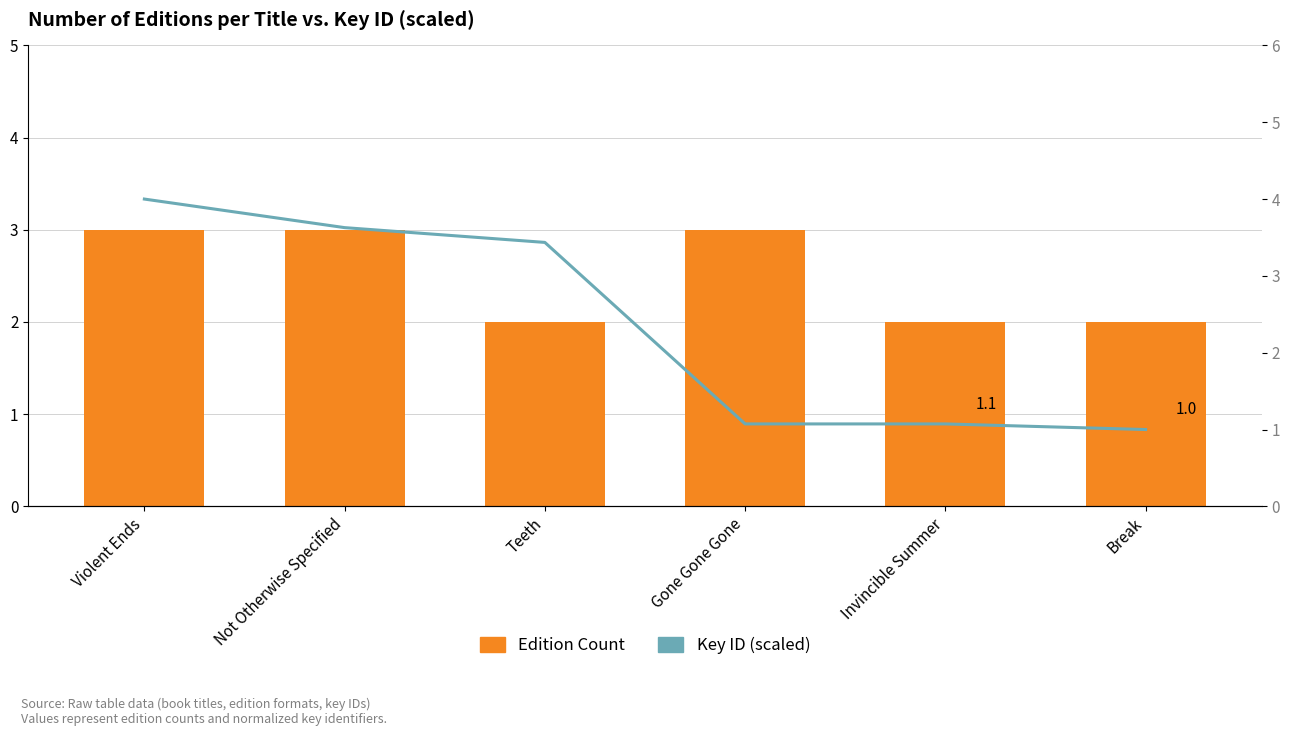

At which category is the sum across all series the highest?

Violent Ends